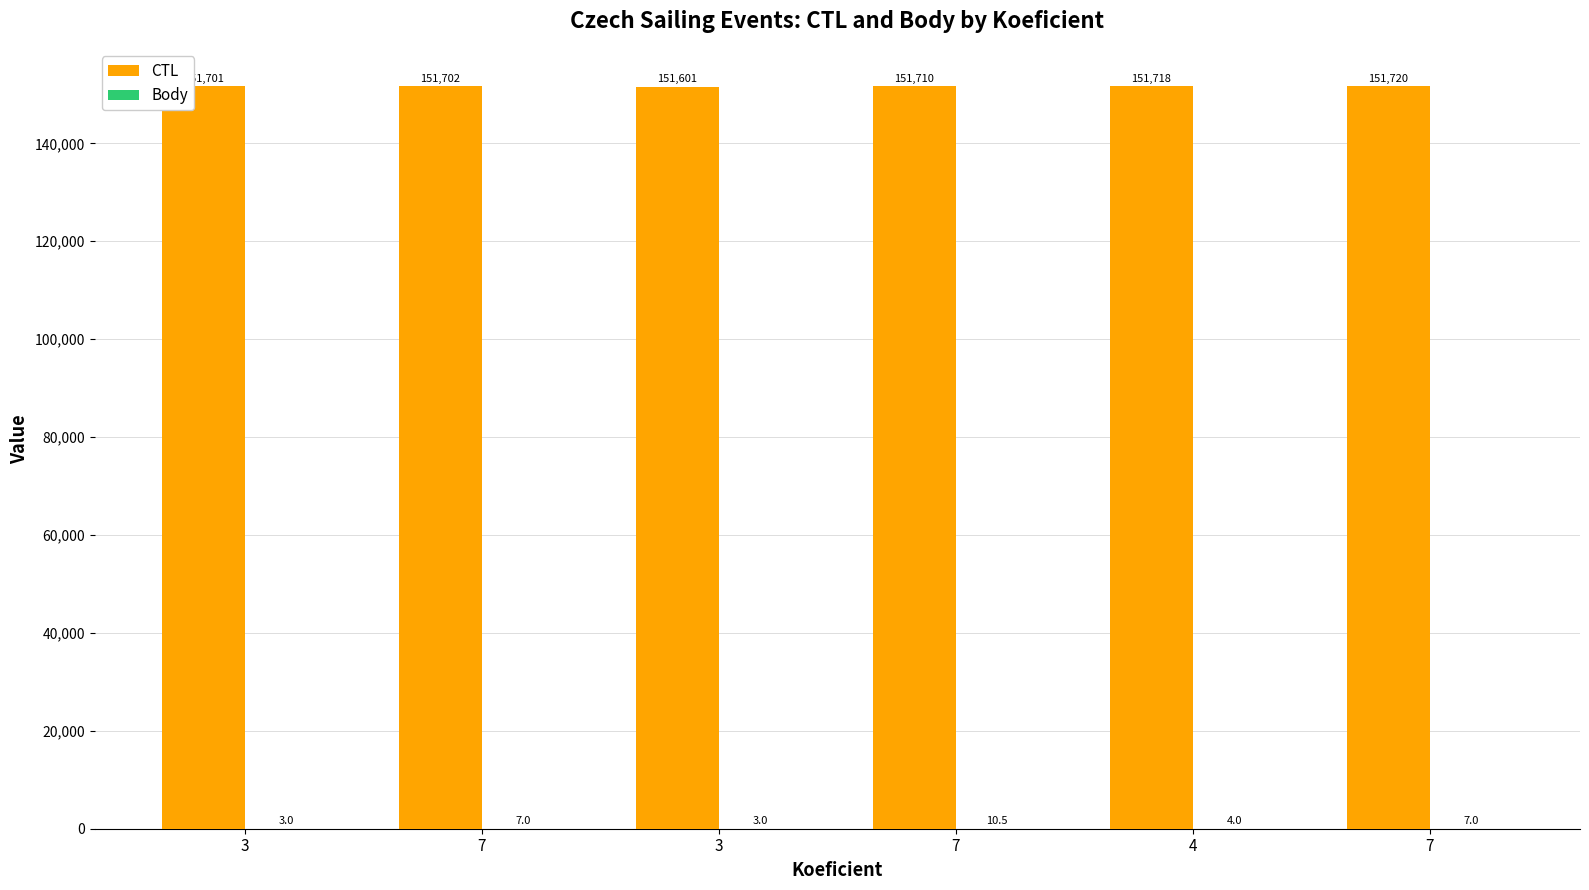

How many series are shown in this chart?

2